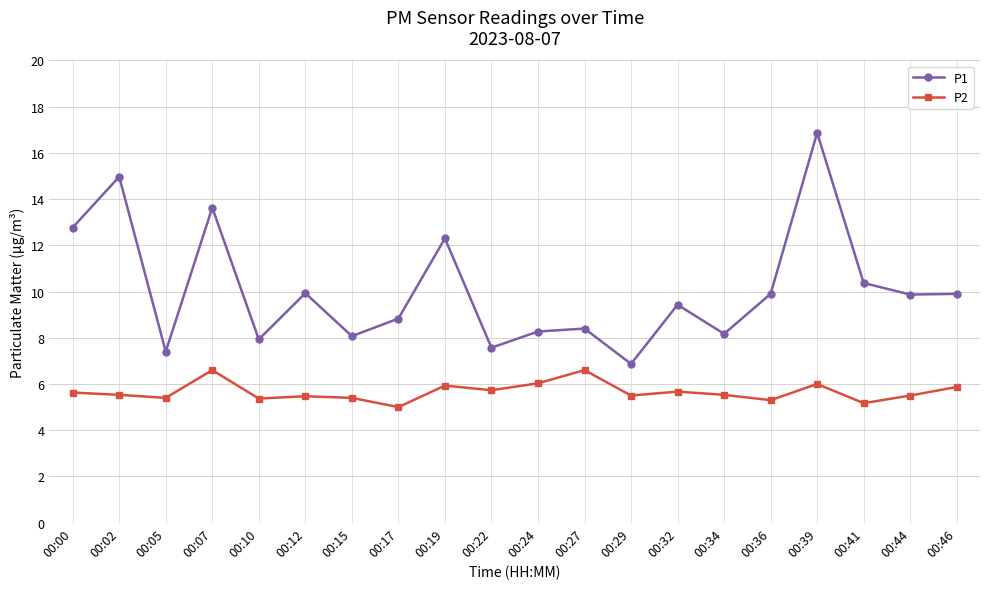

Which series has the widest spread of values?

P1